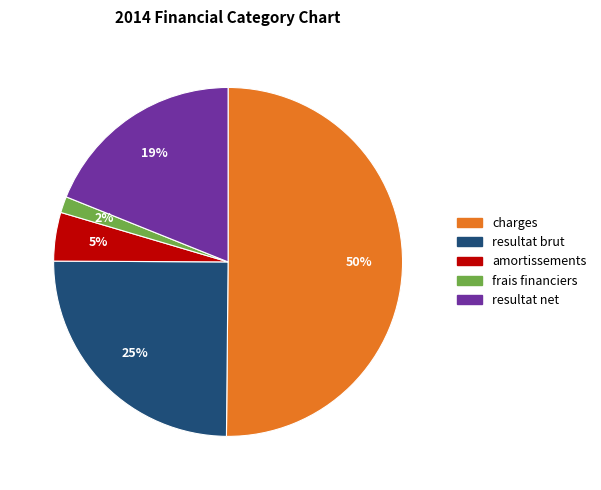

Between amortissements and charges, which is larger?

charges